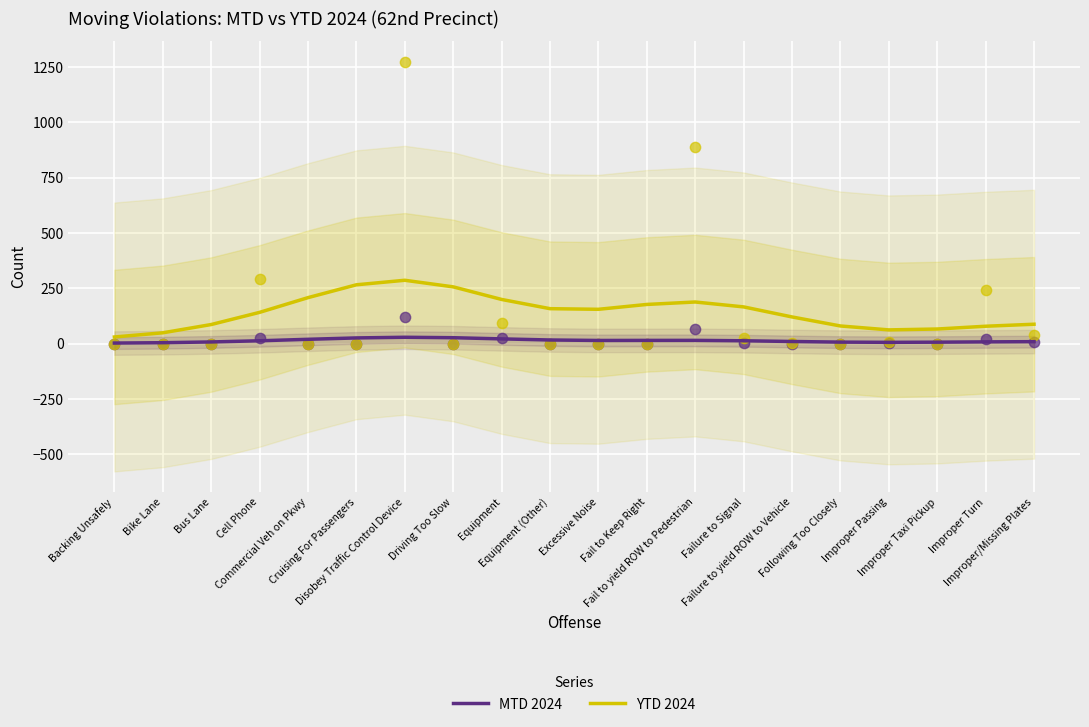

Which series has the widest spread of Y values?

YTD 2024